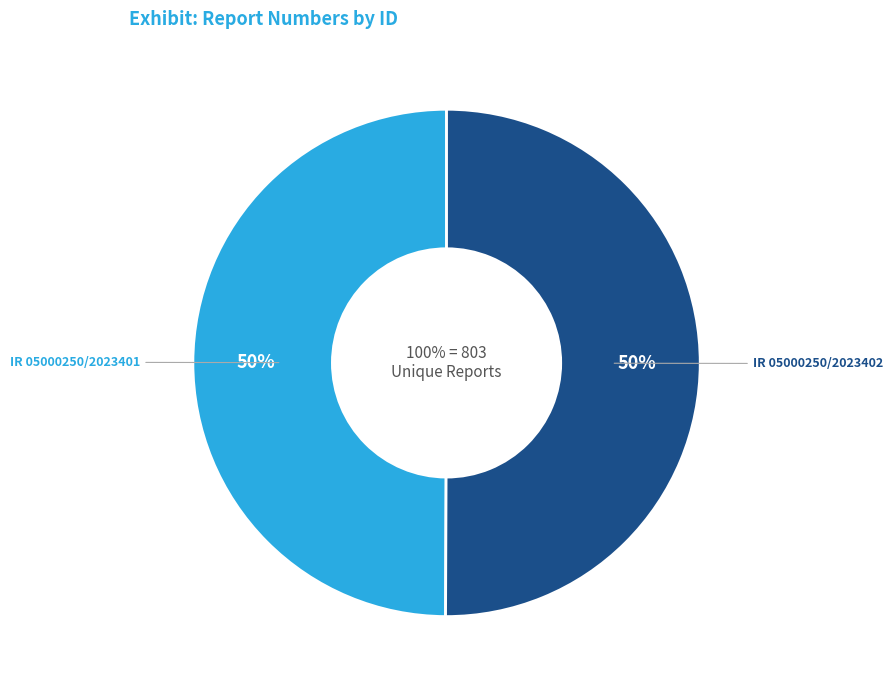

What percentage is the IR 05000250/2023401 slice, to the nearest percent?

50%